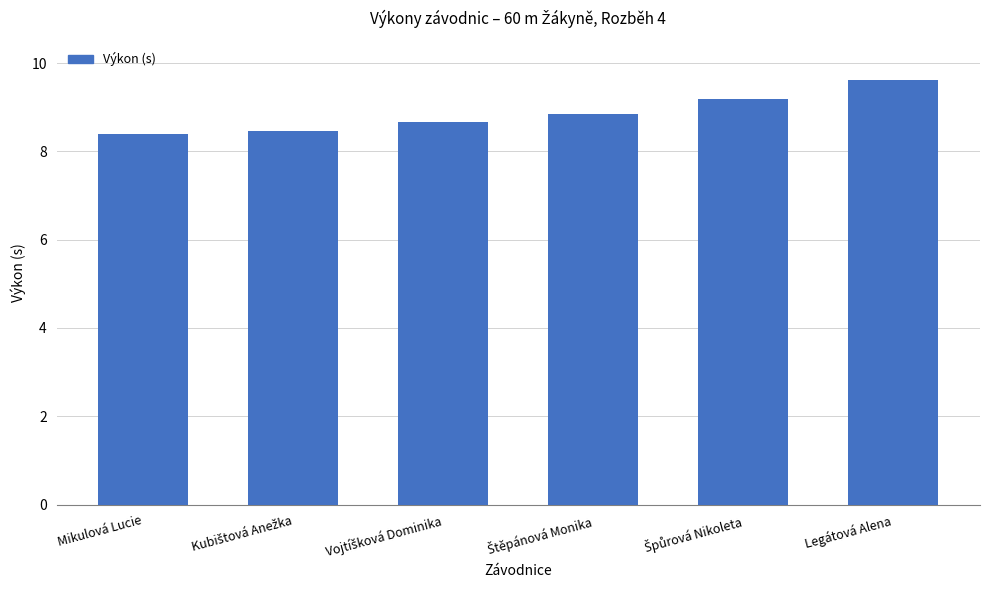

What position from the right is Mikulová Lucie?

6